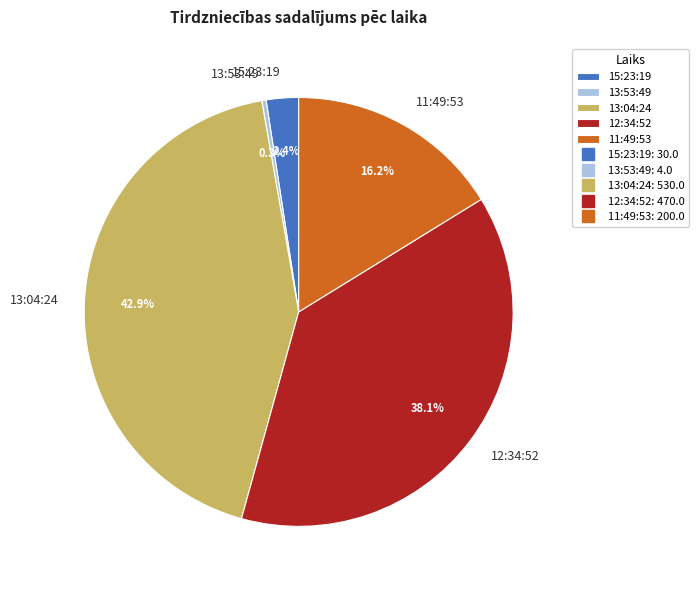

To the nearest percent, what is the difference between the 13:04:24 and 15:23:19 slice percentages?

41%